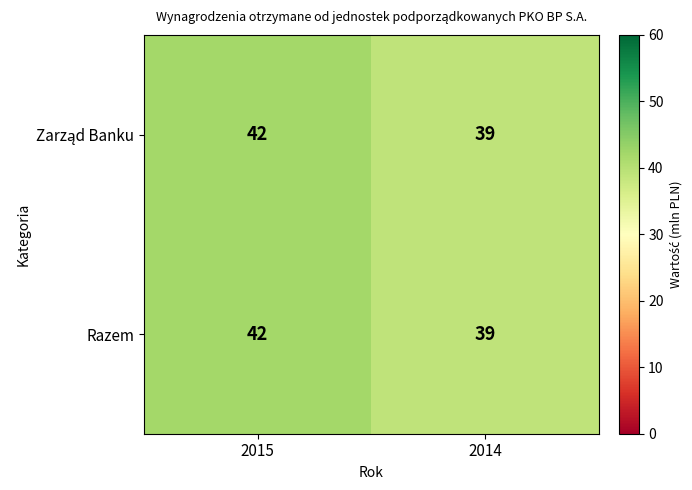

What is the total value across all series at 2014?

78